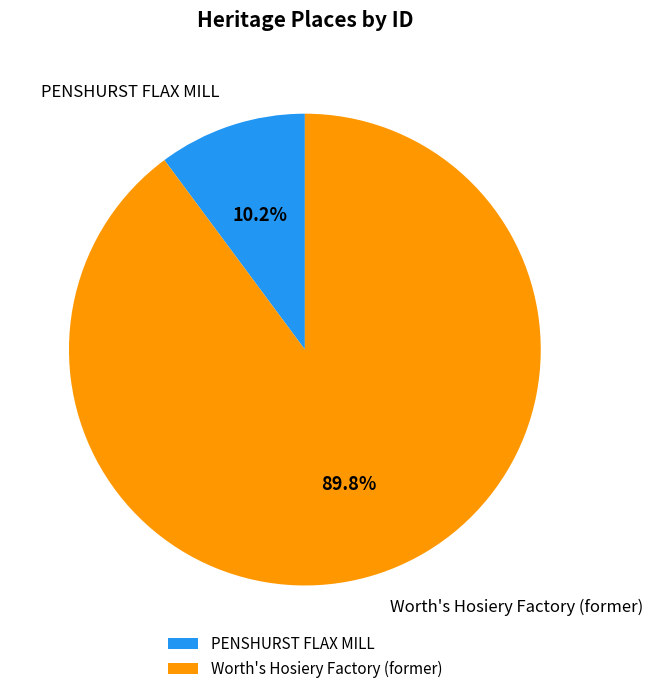

The PENSHURST FLAX MILL slice represents 19% of the pie. True or false?

False